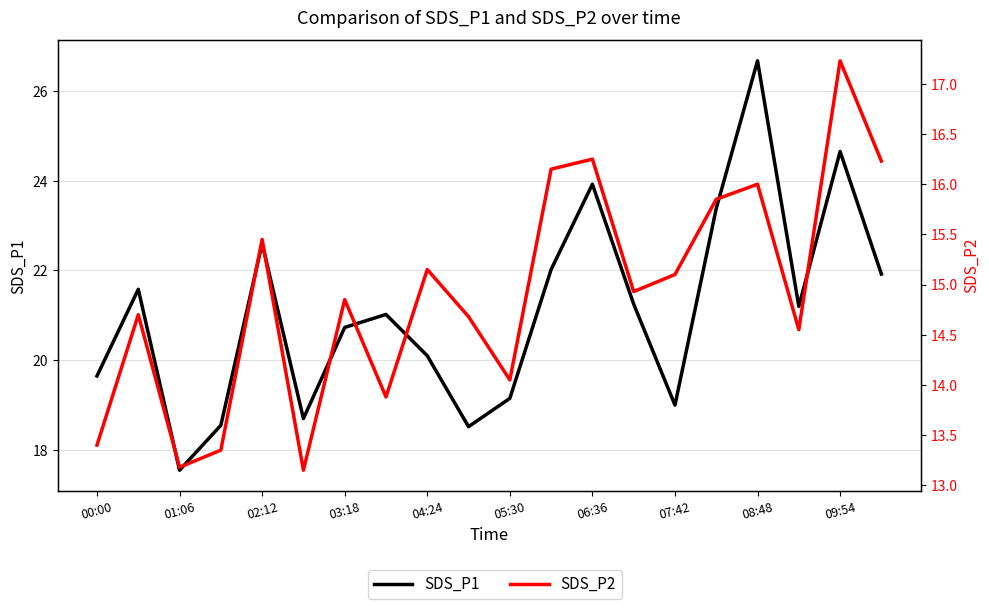

Reading right to left, transcribe all the data shown in this chart.

SDS_P1: 21.9	24.6	21.2	26.7	23.4	19.0	21.2	23.9	22.0	19.1	18.5	20.1	21.0	20.7	18.7	22.6	18.6	17.6	21.6	19.6
SDS_P2: 16.2	17.2	14.6	16.0	15.8	15.1	14.9	16.2	16.1	14.1	14.7	15.2	13.9	14.8	13.2	15.4	13.3	13.2	14.7	13.4